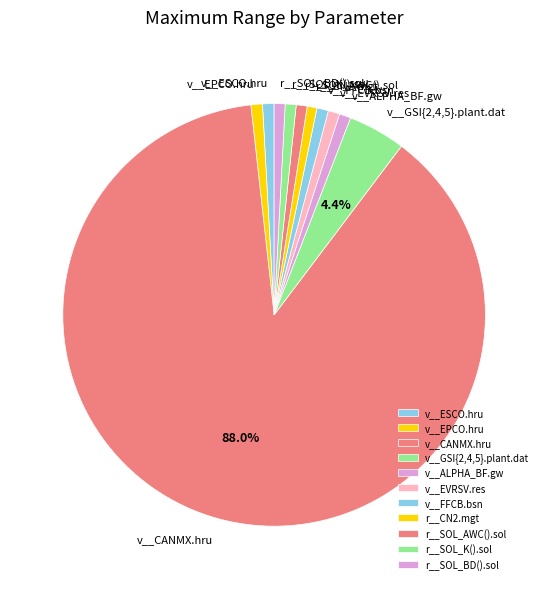

Which slice represents more than half of the pie?

v__CANMX.hru